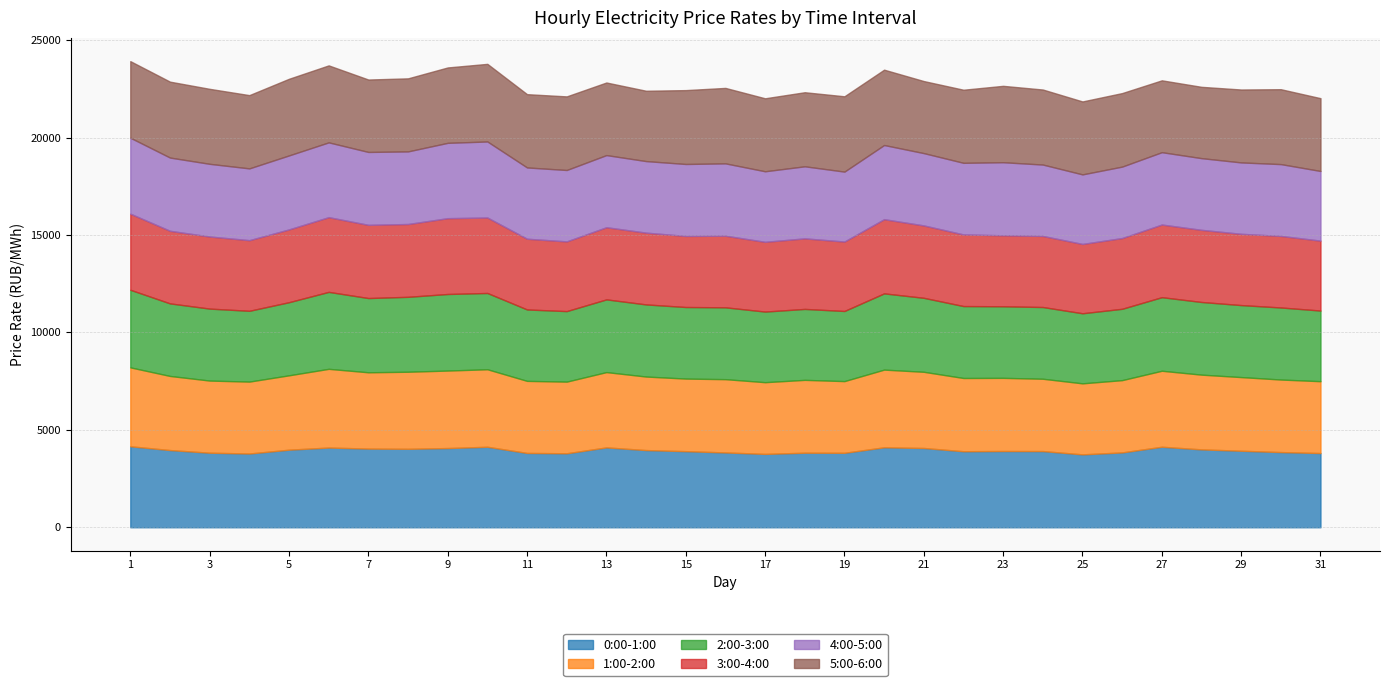

Between 4 and 27, which is larger?

27